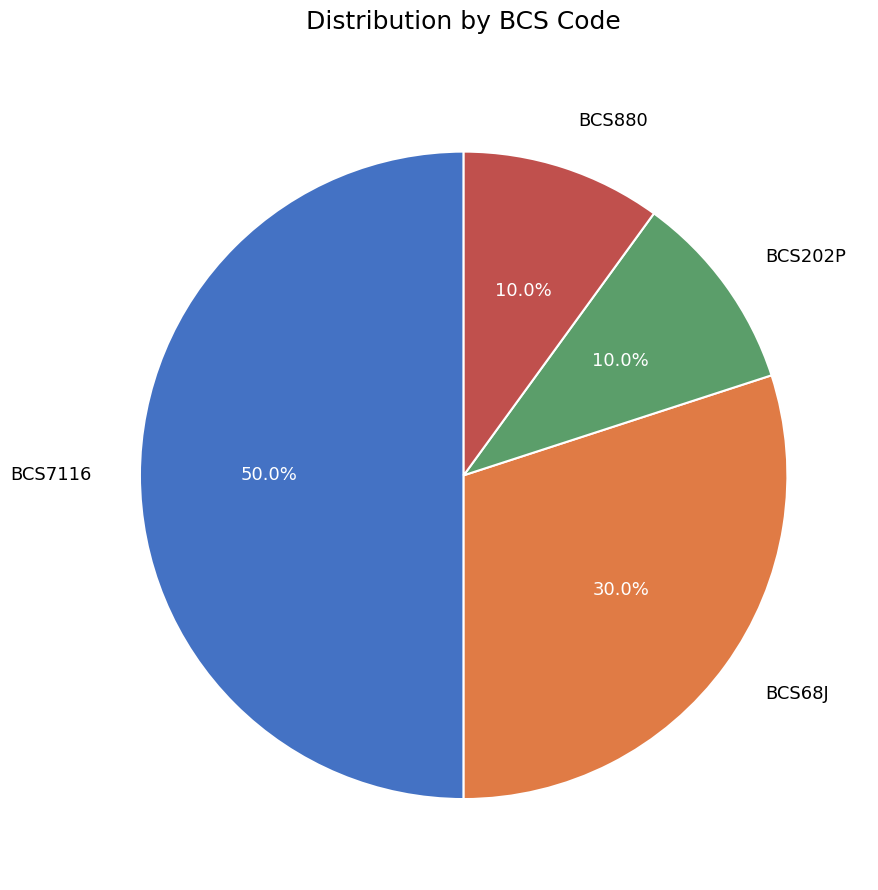

What percentage is NOT represented by BCS7116?

50.0%